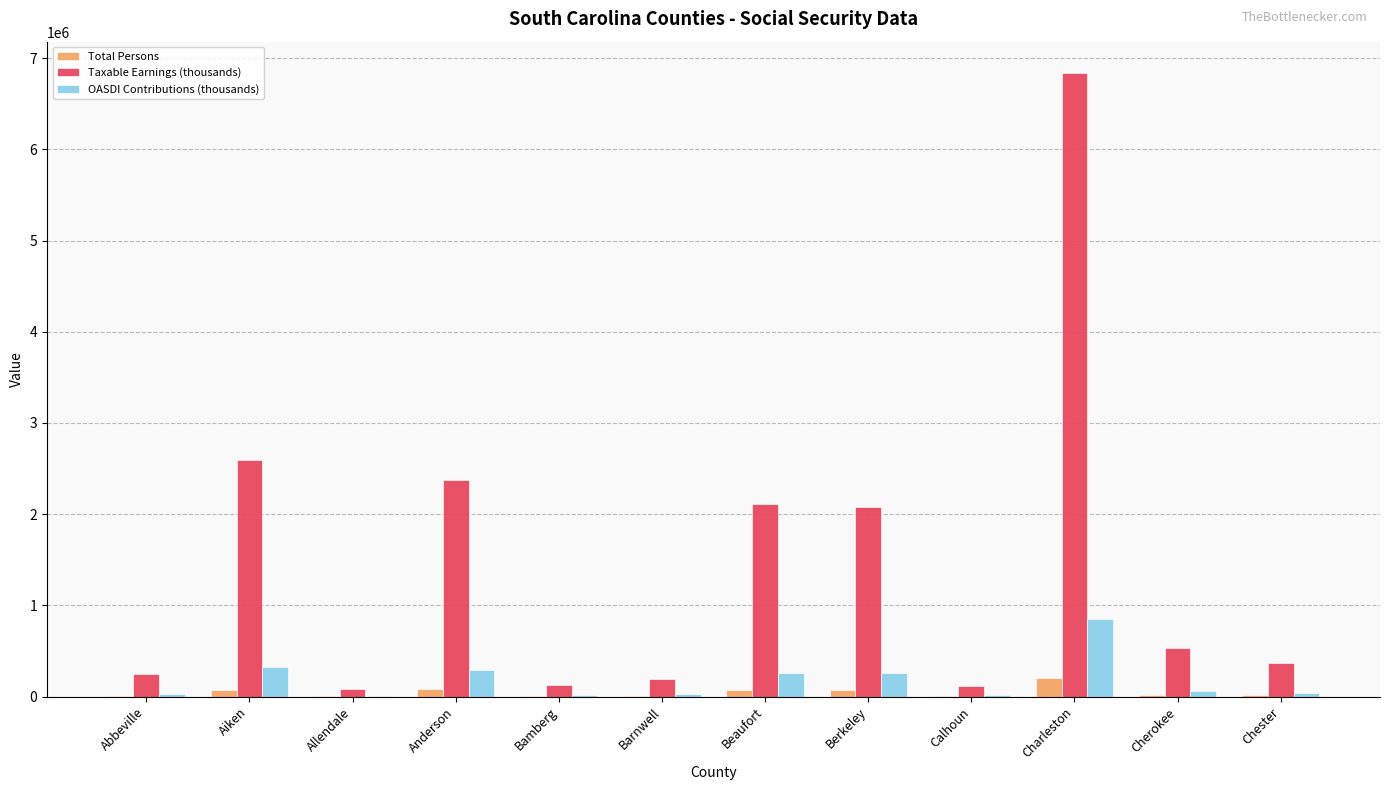

At which label does OASDI Contributions (thousands) reach its peak?

Charleston